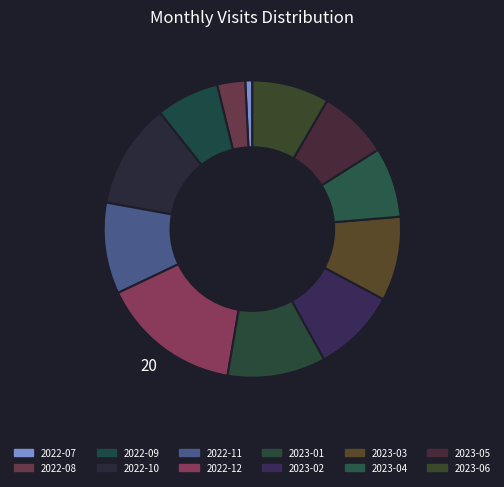

What percentage is the 2022-10 slice, to the nearest percent?

11%